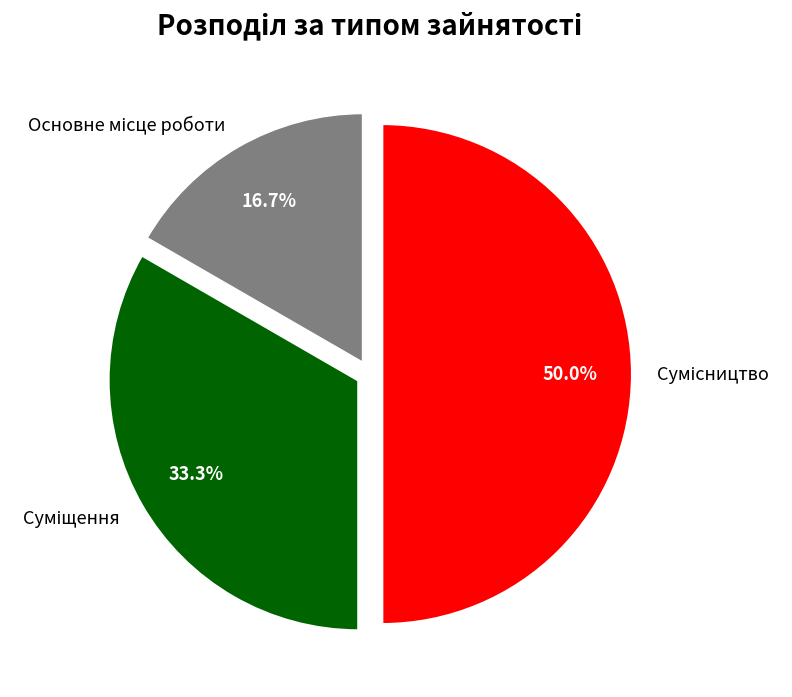

Count the number of slices in the pie.

3